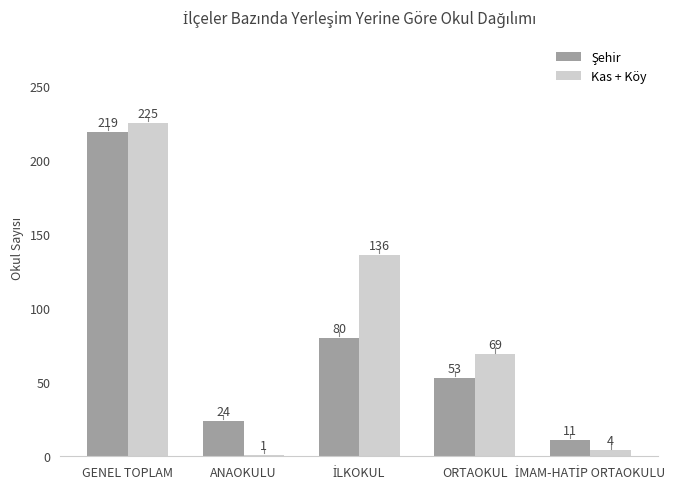

At which label does Kas + Köy first exceed 69?

GENEL TOPLAM